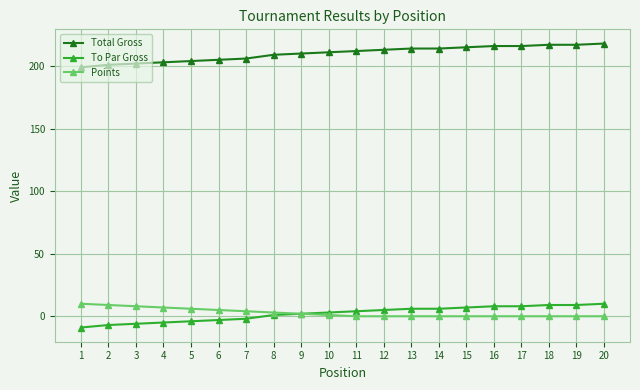

True or false: Points and Total Gross cross at least once.

False